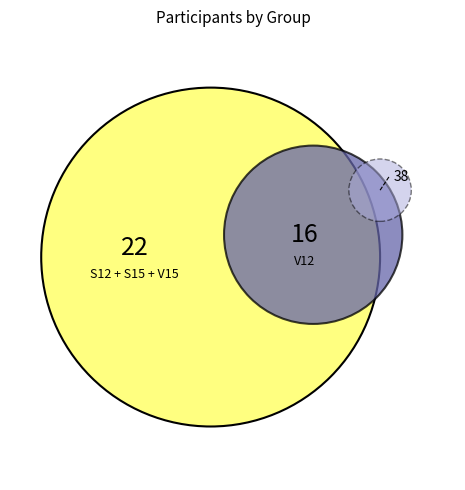

Is it true that V15 is 21% of the pie?

True